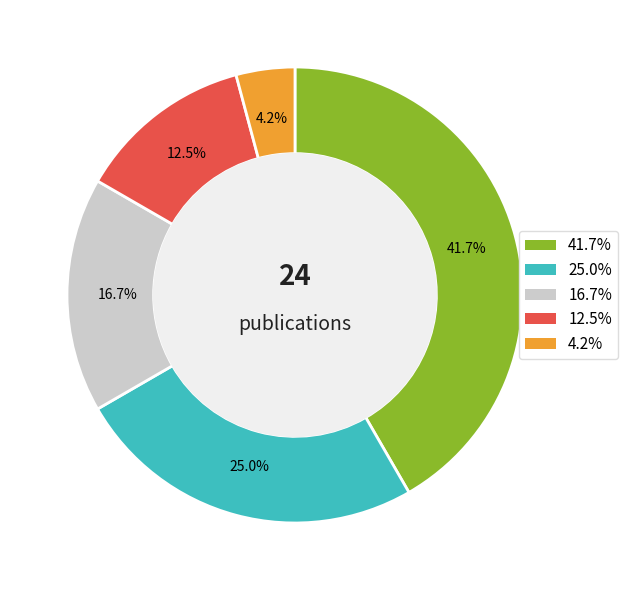

Does any single category account for the majority?

No